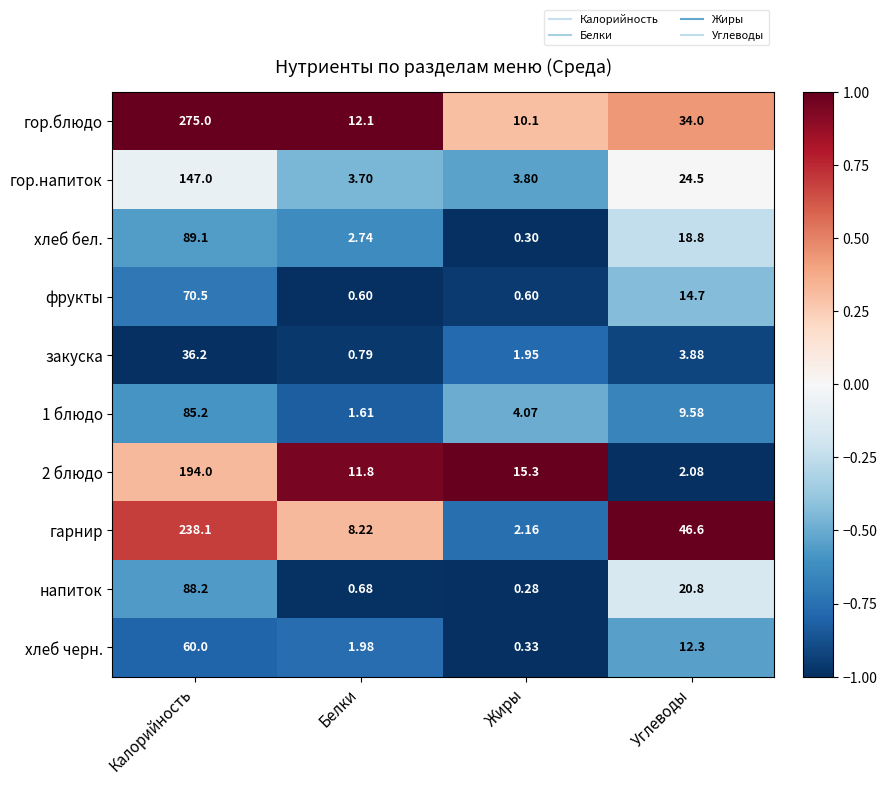

At which label does хлеб черн. reach its peak?

Калорийность